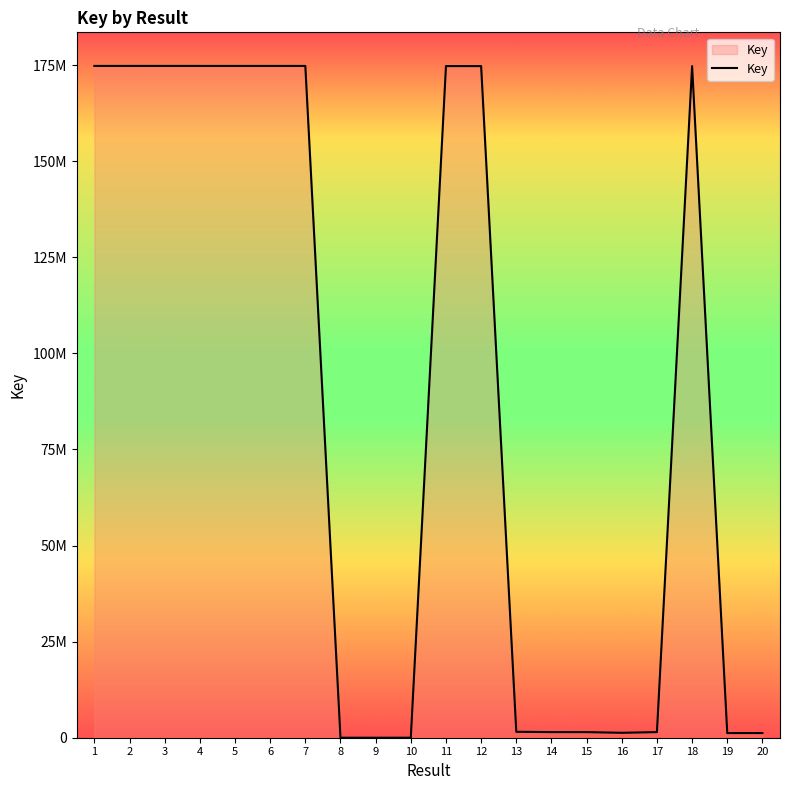

What is the greatest value displayed?

174793469